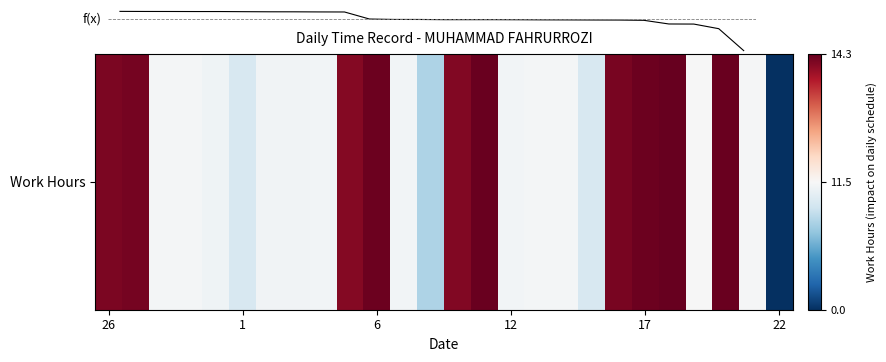

Does the chart have visible grid lines?

No